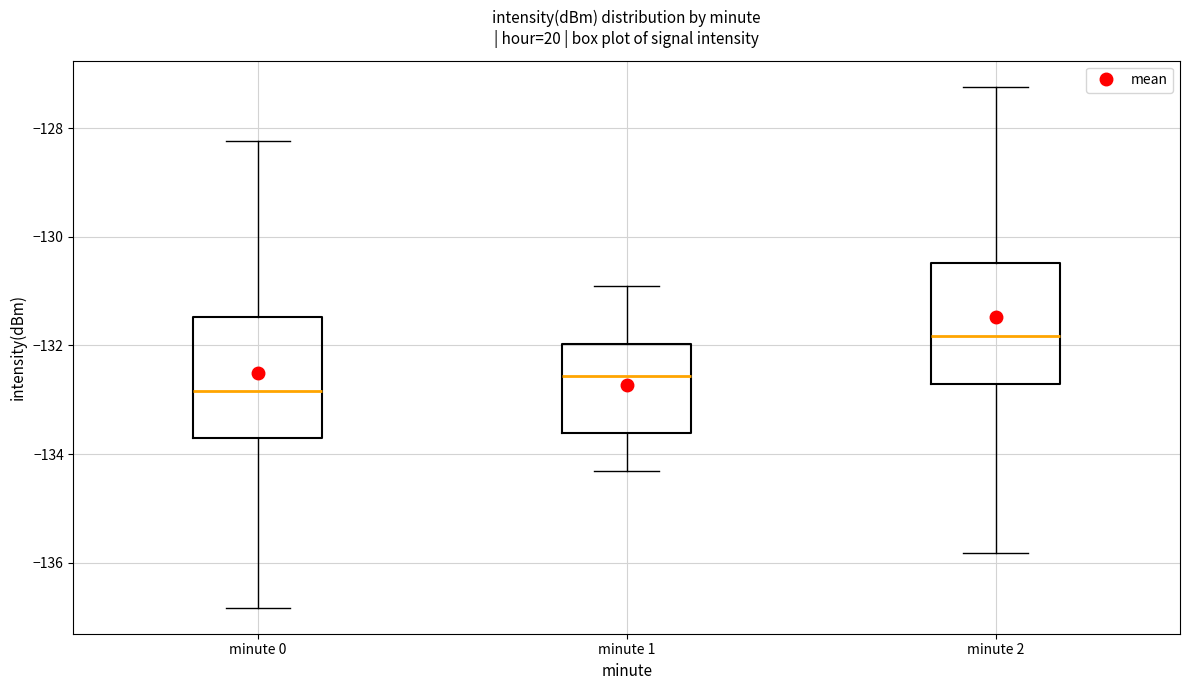

Which box has the lowest median line?

minute 0